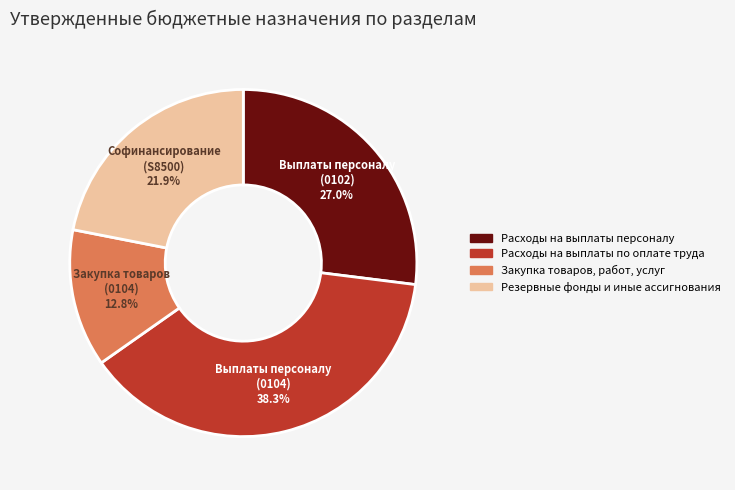

Combined, do Расходы на выплаты персоналу and Резервные фонды и иные ассигнования account for over 50%?

No